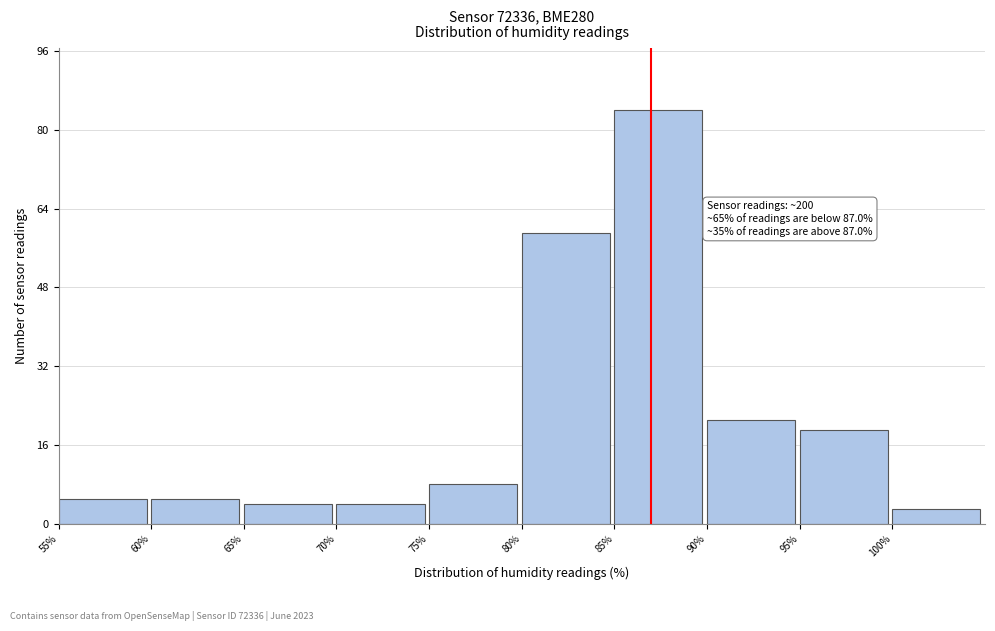

Over which range of the x-axis is the bar tallest?

85 to 90